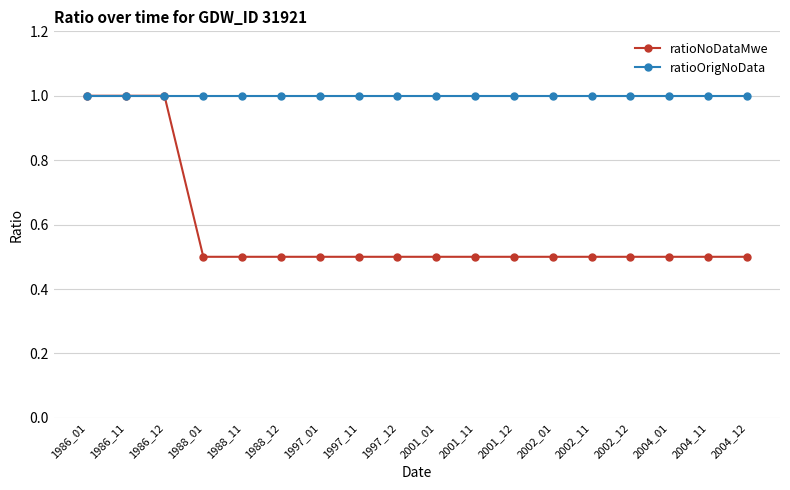

At how many categories does at least one series exceed 0?

18